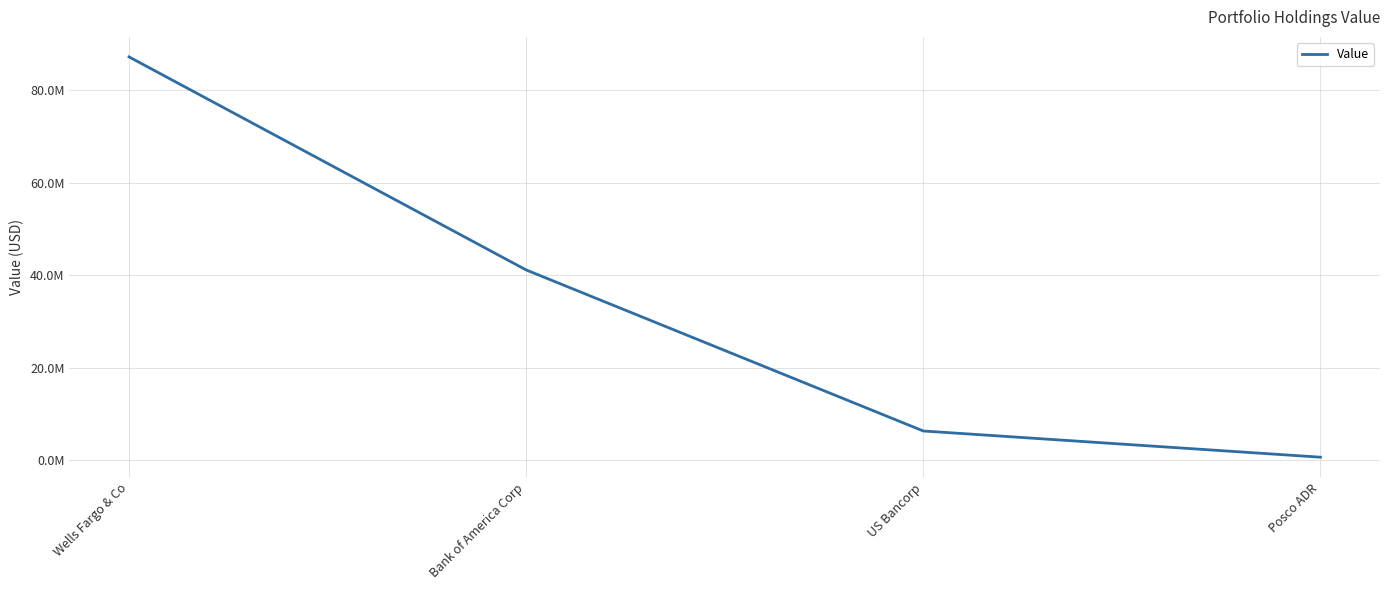

At which label is the value closest to 43942000?

Bank of America Corp